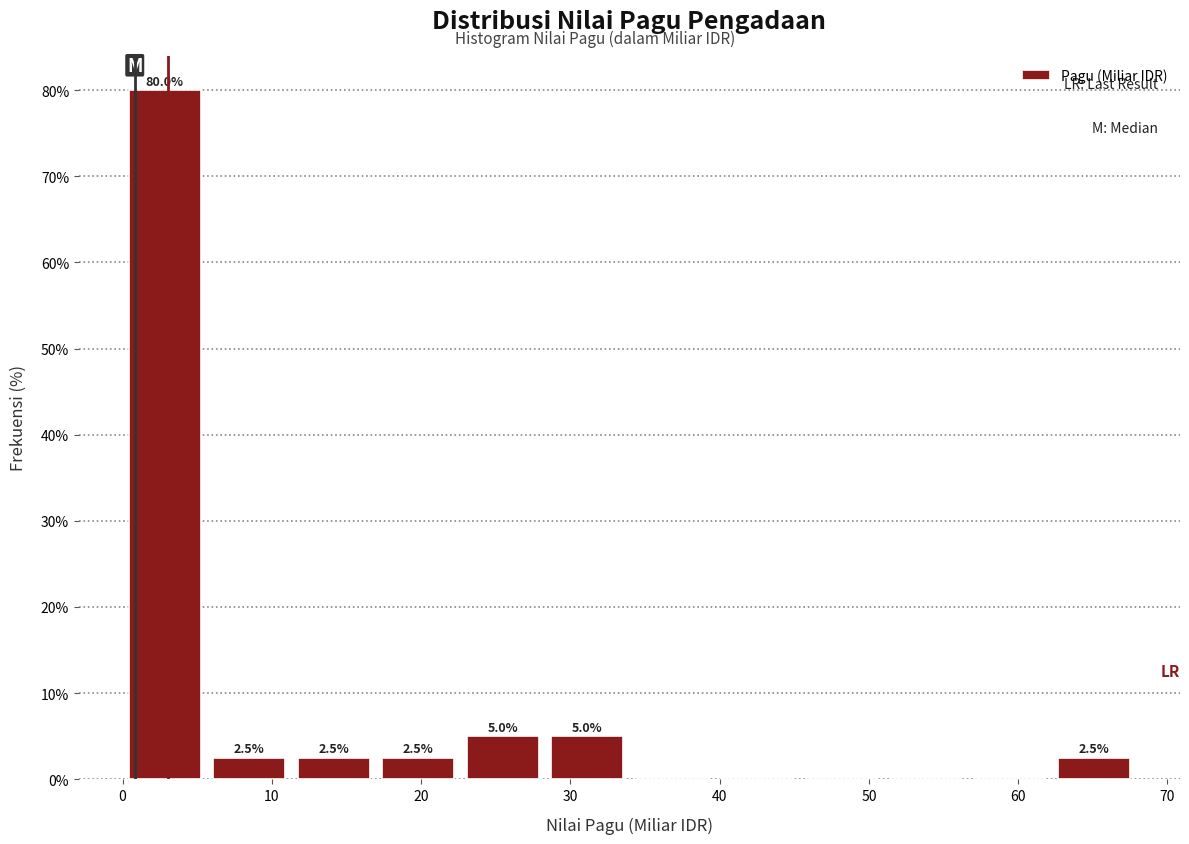

Over which range of the x-axis is the bar tallest?

0 to 6